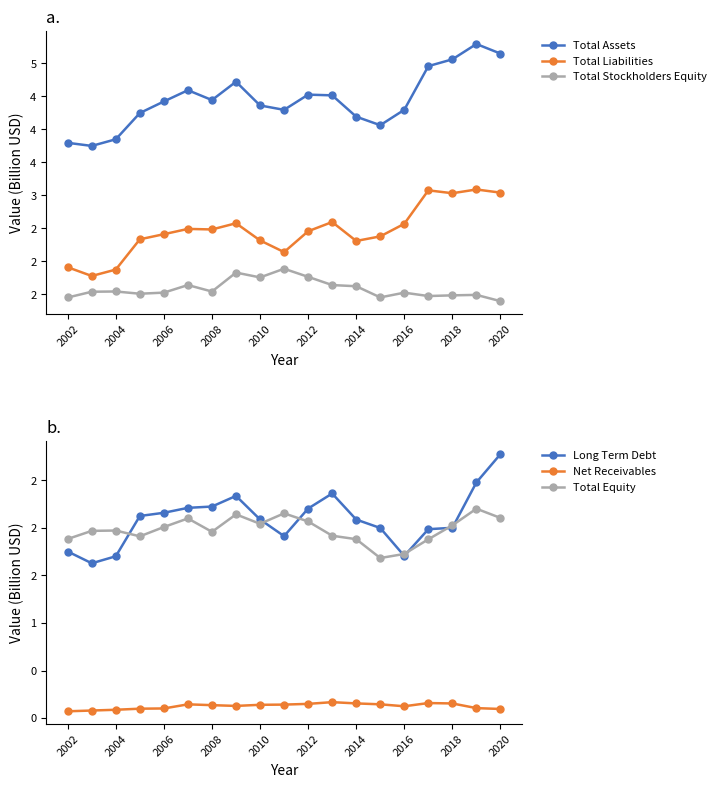

What is the sum of the Total Assets values at 2008 and 2002?

8.2